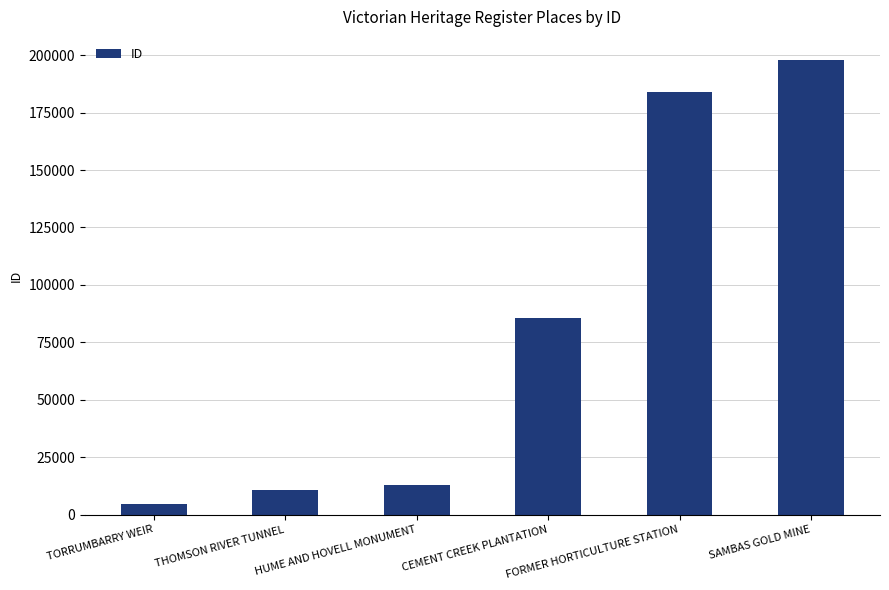

Are the bars grouped side by side (vs. stacked)?

No